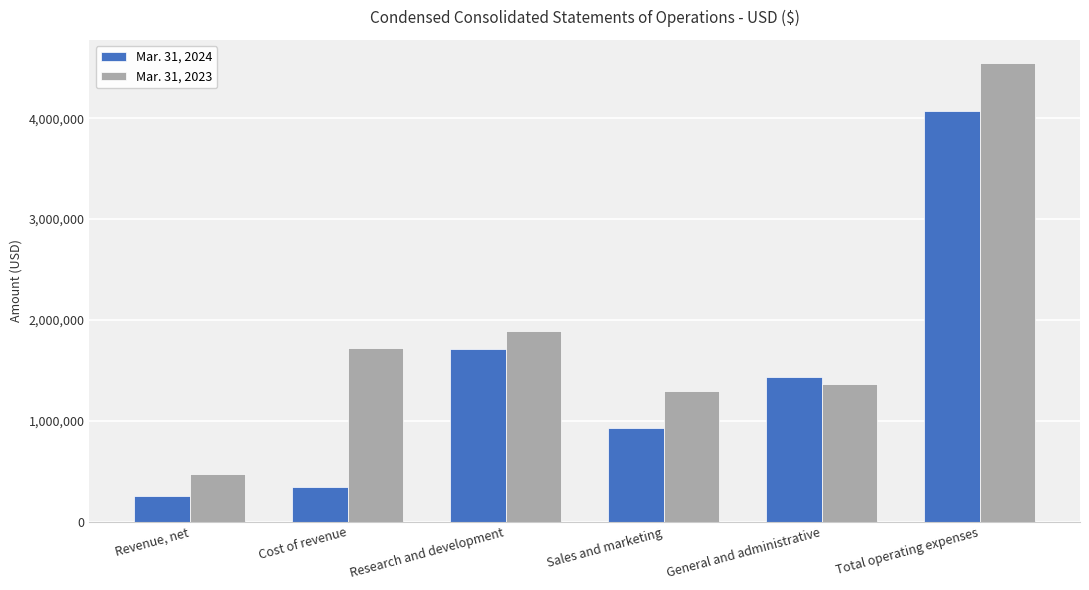

Read the Mar. 31, 2023 value at Cost of revenue.

1722000